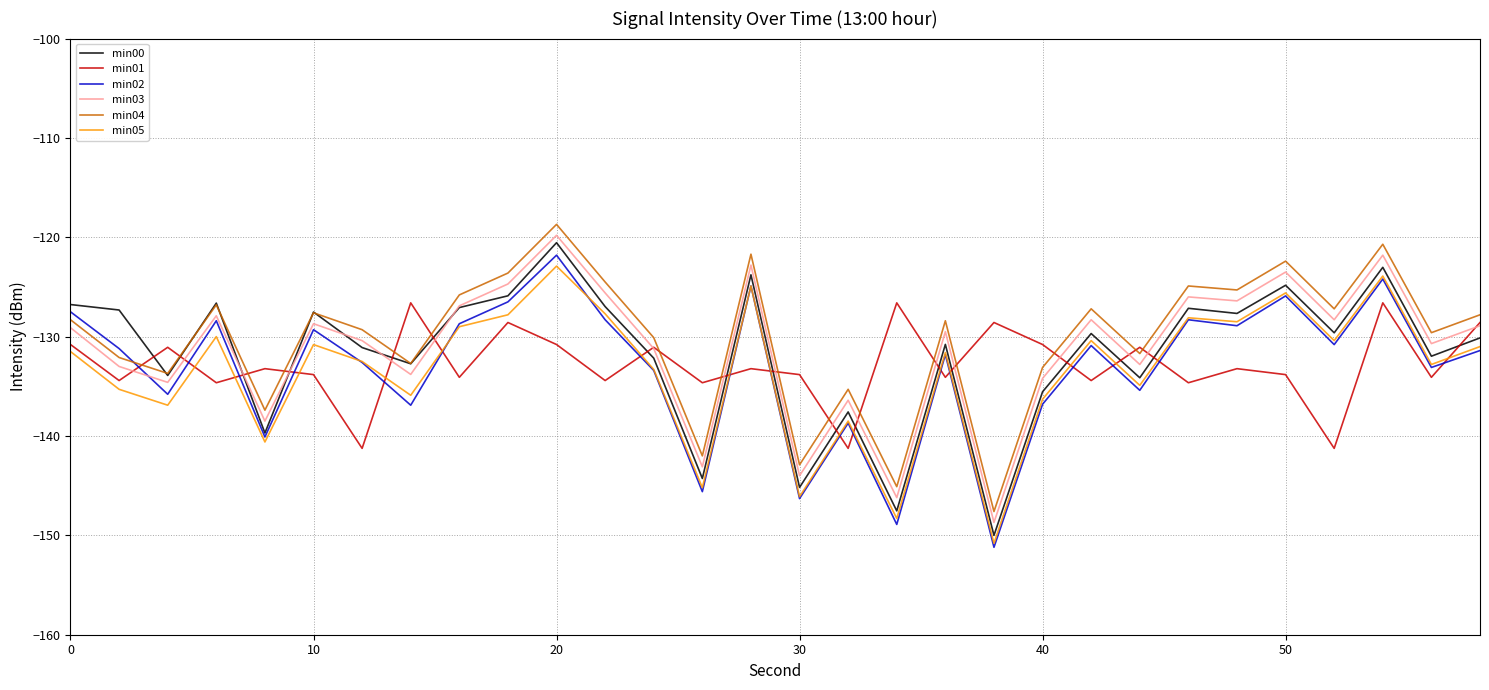

What is the greatest value displayed?

-118.7